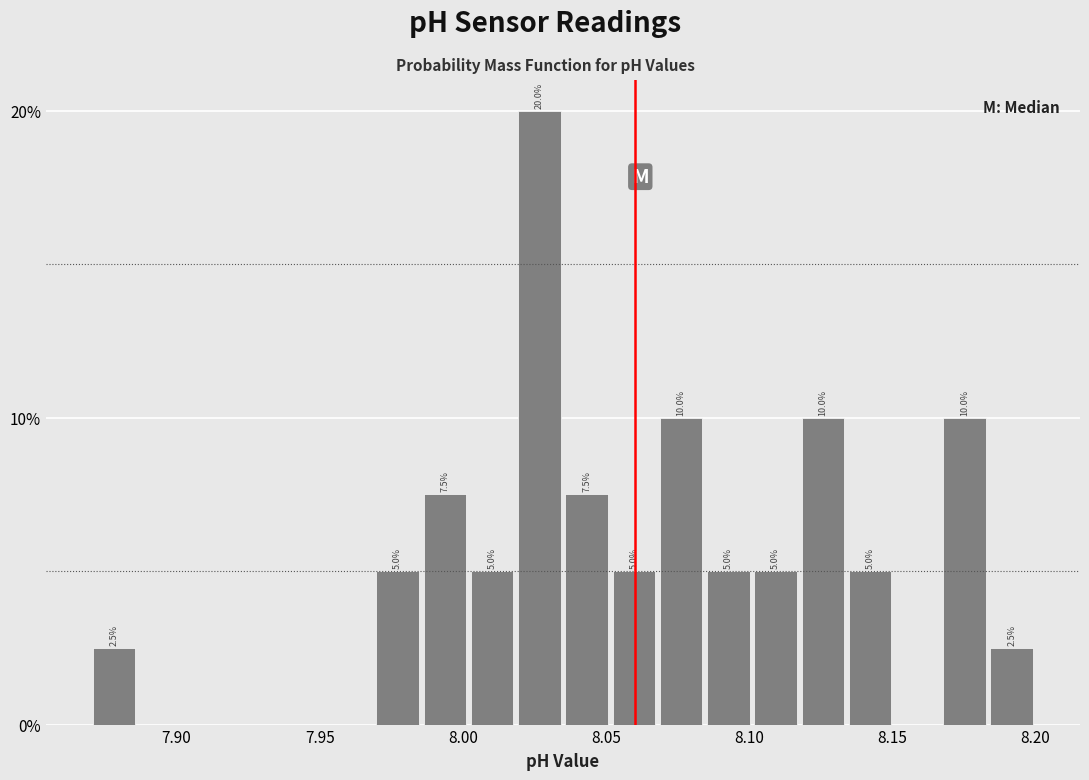

Read against the x-axis, roughly where is the centre of the tallest bar?

8.025